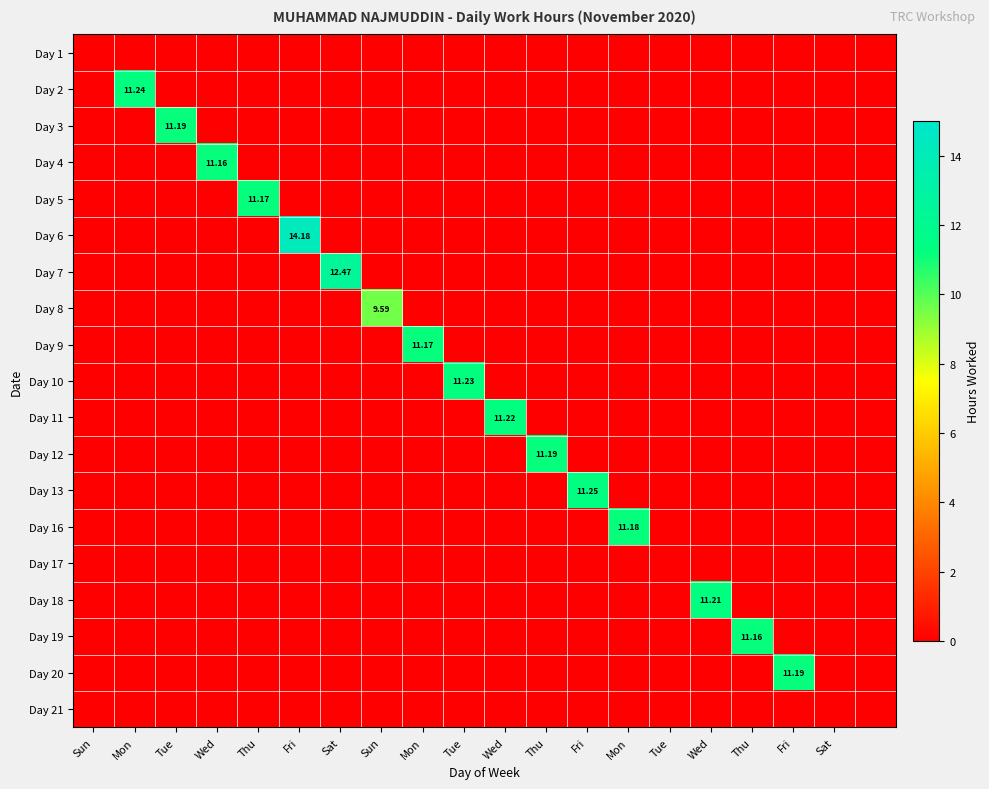

Which category has the highest value across all series?

Fri